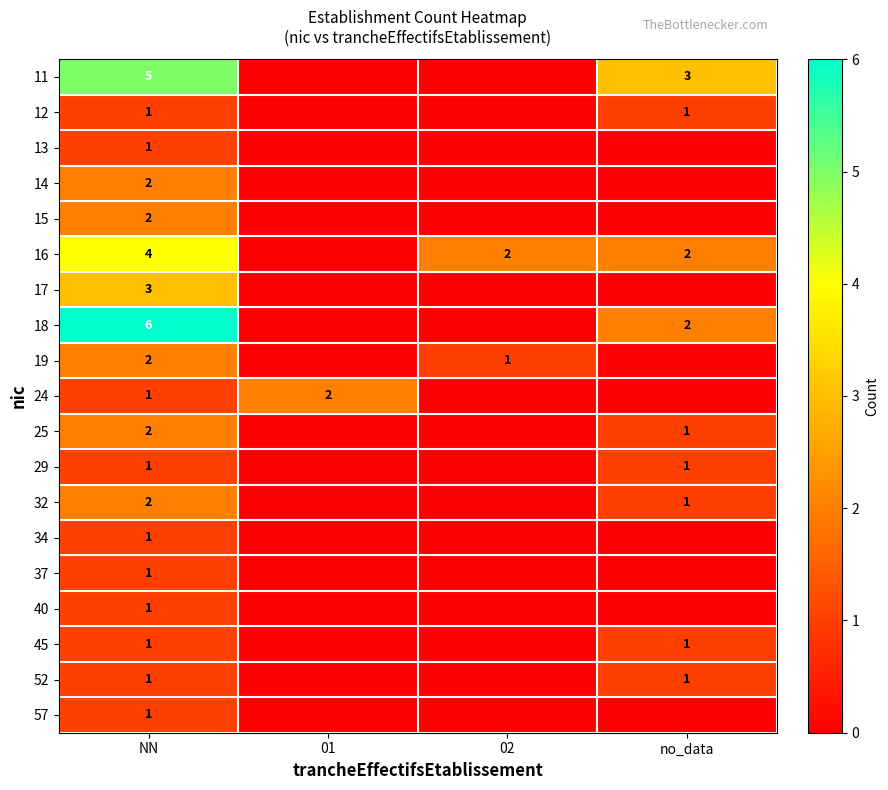

True or false: 57 has a value of 0 at NN.

False